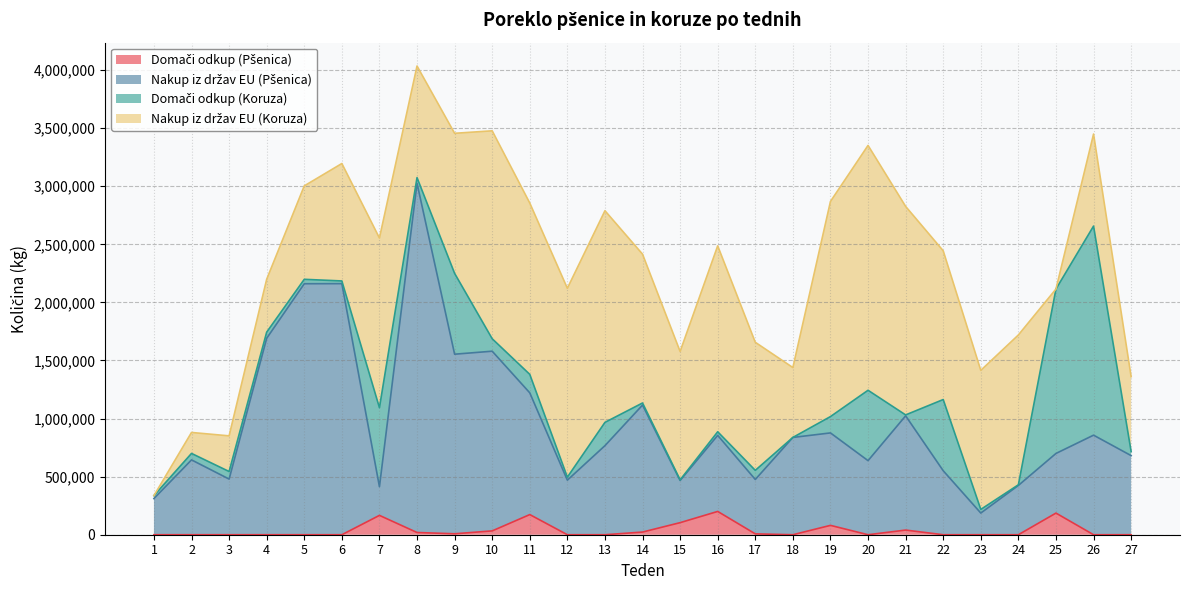

How many interior local peaks does the Domači odkup (Pšenica) series have?

6